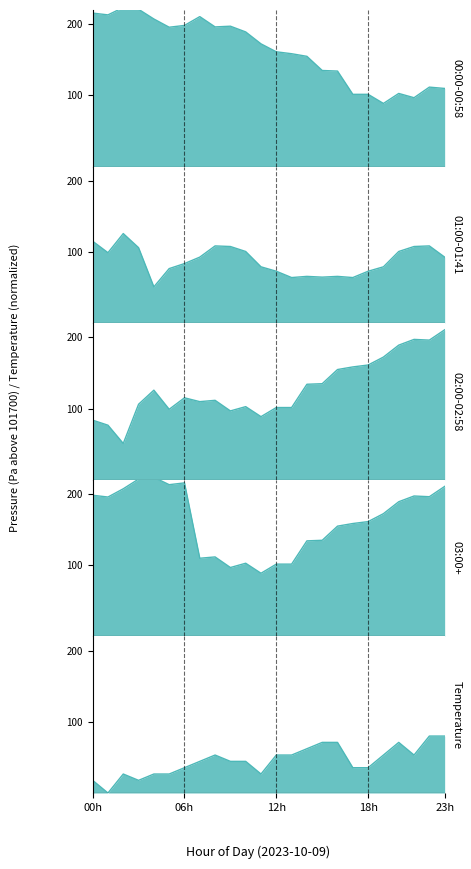

Is it true that 00:00 equals 253.8 at 14?

False